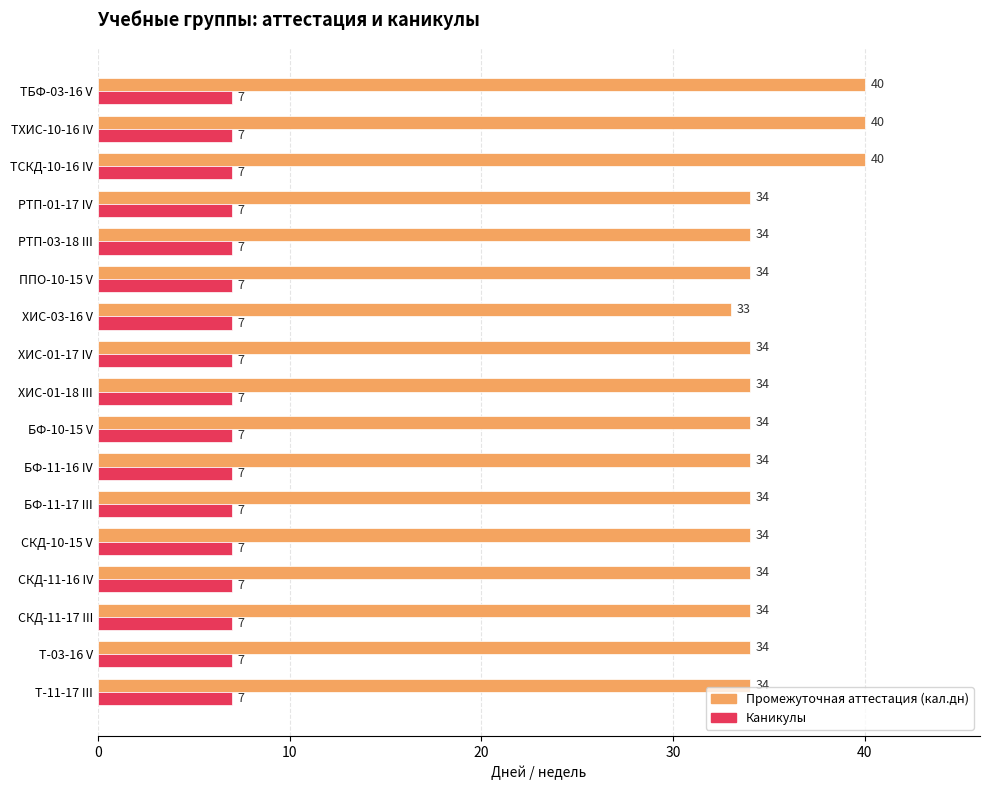

What is the smallest value displayed?

7